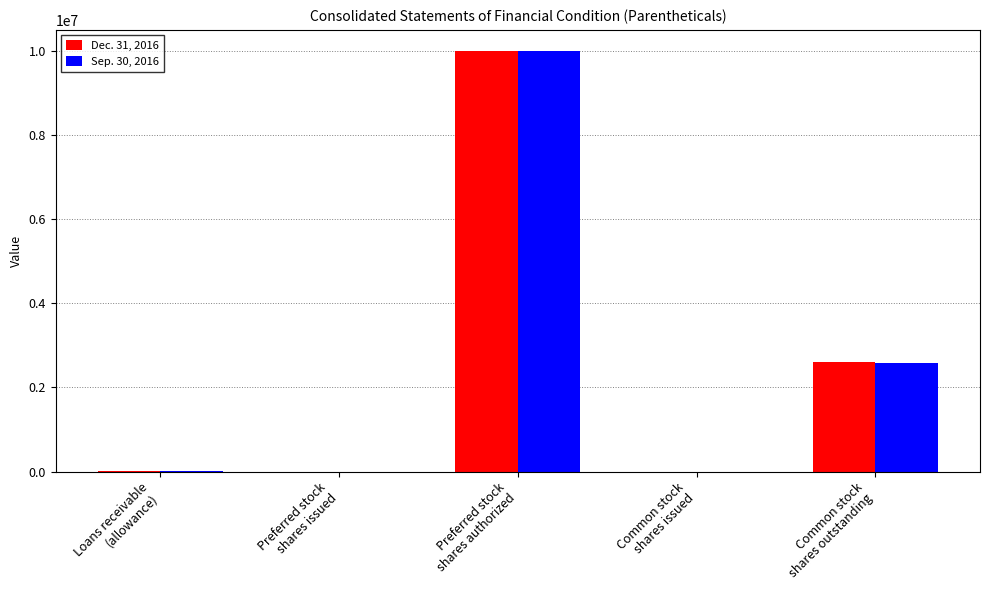

The value of Sep. 30, 2016 at Preferred stock
shares authorized is 10000000. True or false?

True